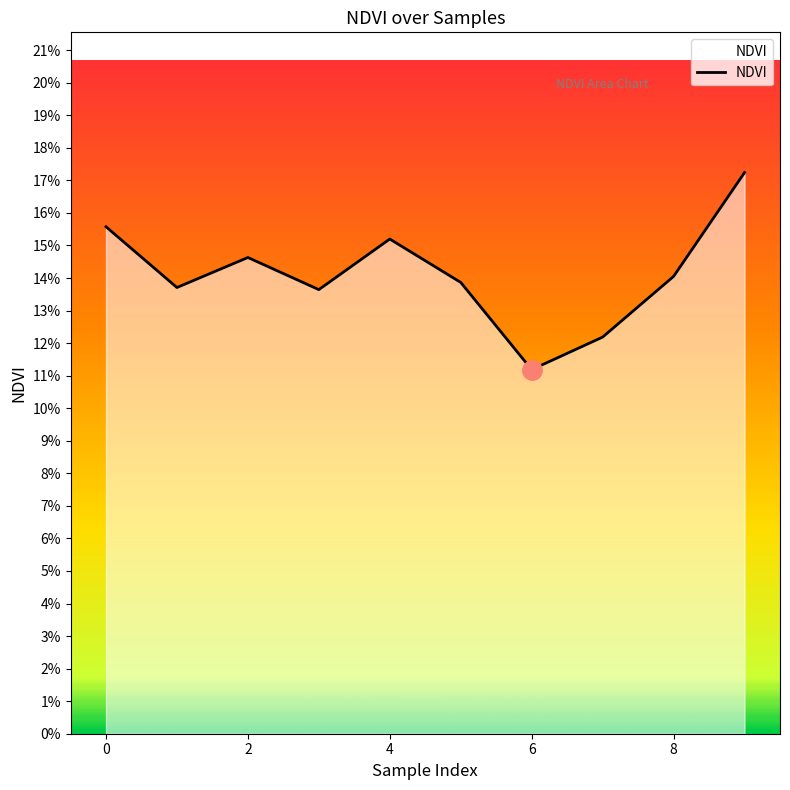

Reading right to left, extract all data points from this chart.

0.2	0.1	0.1	0.1	0.1	0.2	0.1	0.1	0.1	0.2